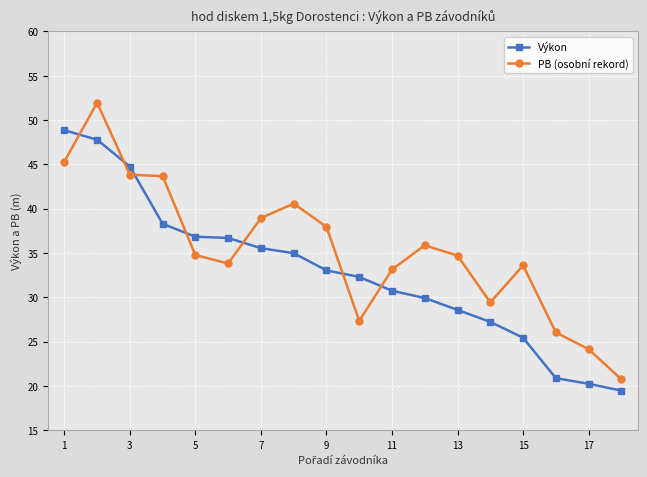

Which series ends up on top after the final intersection of PB (osobní rekord) and Výkon?

PB (osobní rekord)